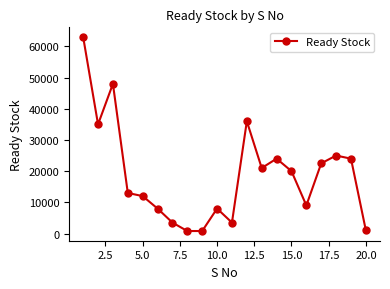

What is the maximum value shown in the chart?

63000